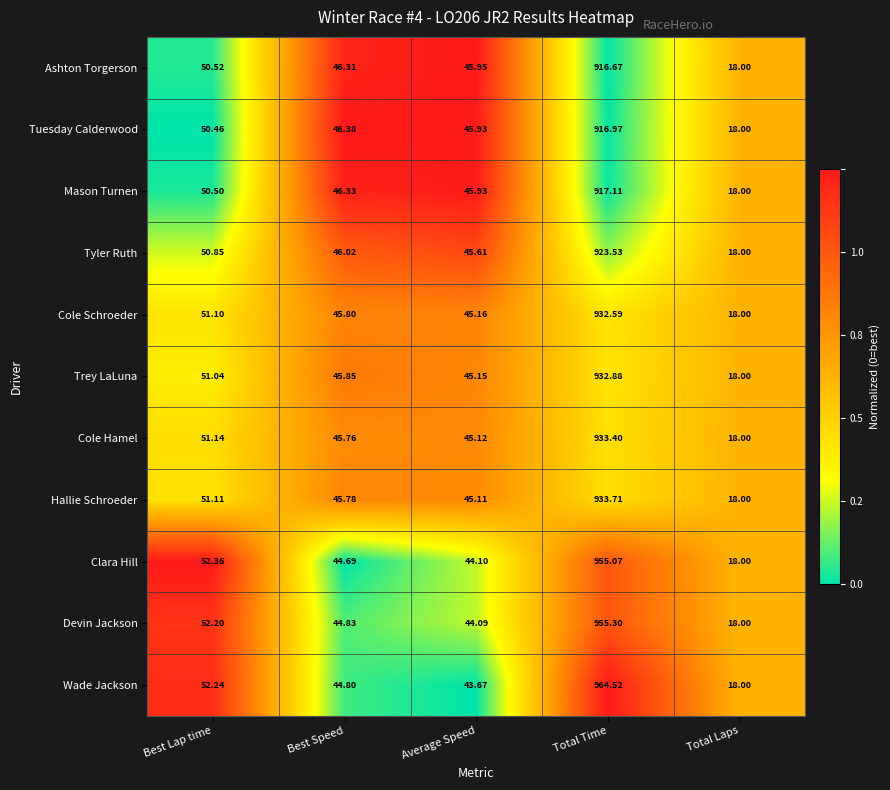

Which series has the largest range (max minus min)?

Wade Jackson